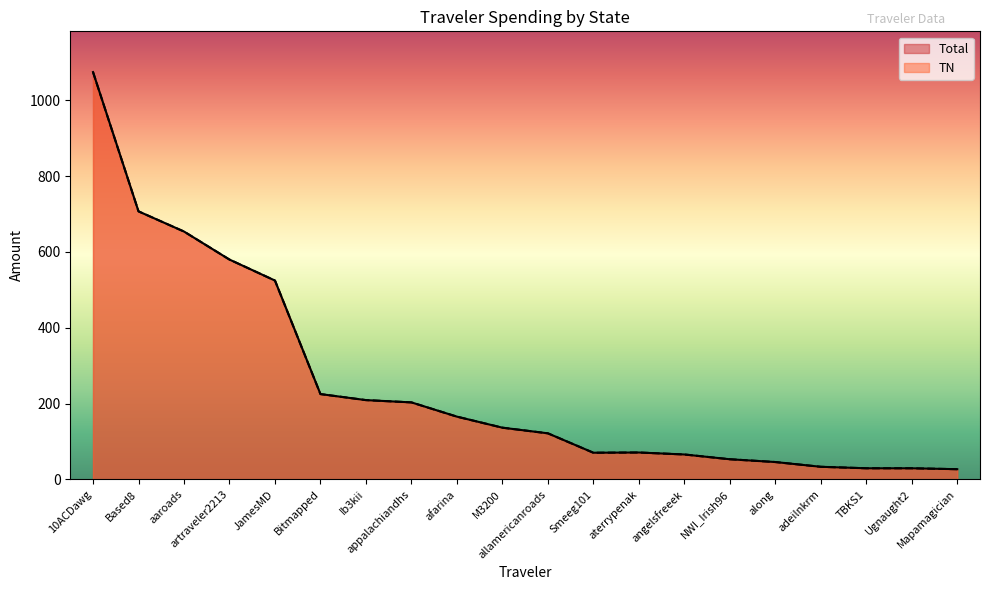

At which label does TN first exceed 136?

10ACDawg